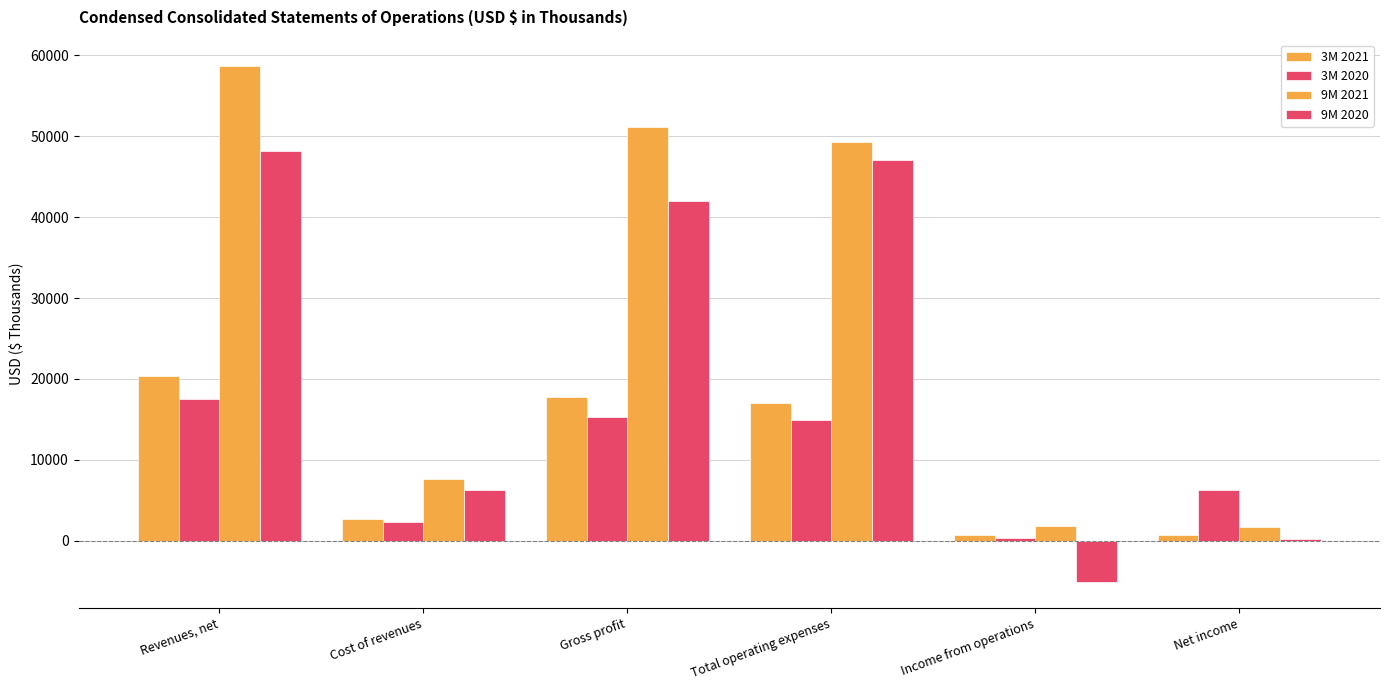

What is the label of the 2nd bar from the right?

Income from operations